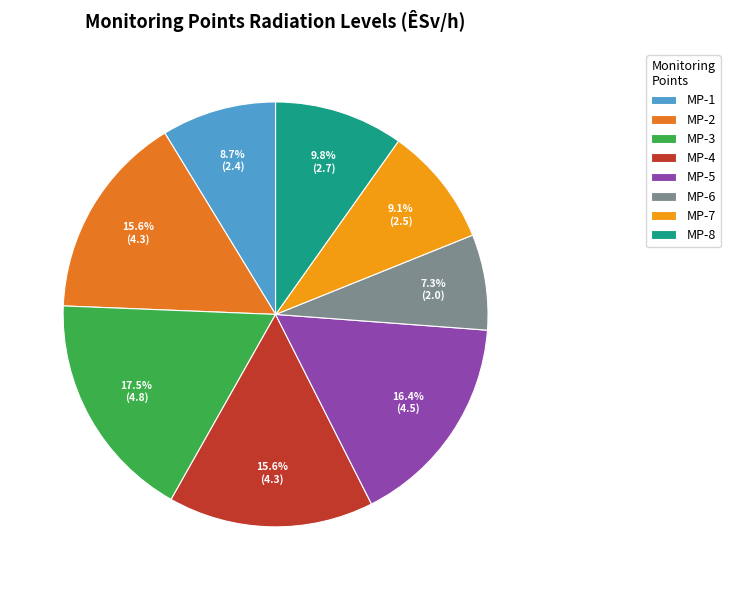

True or false: MP-8 accounts for 24% of the total.

False